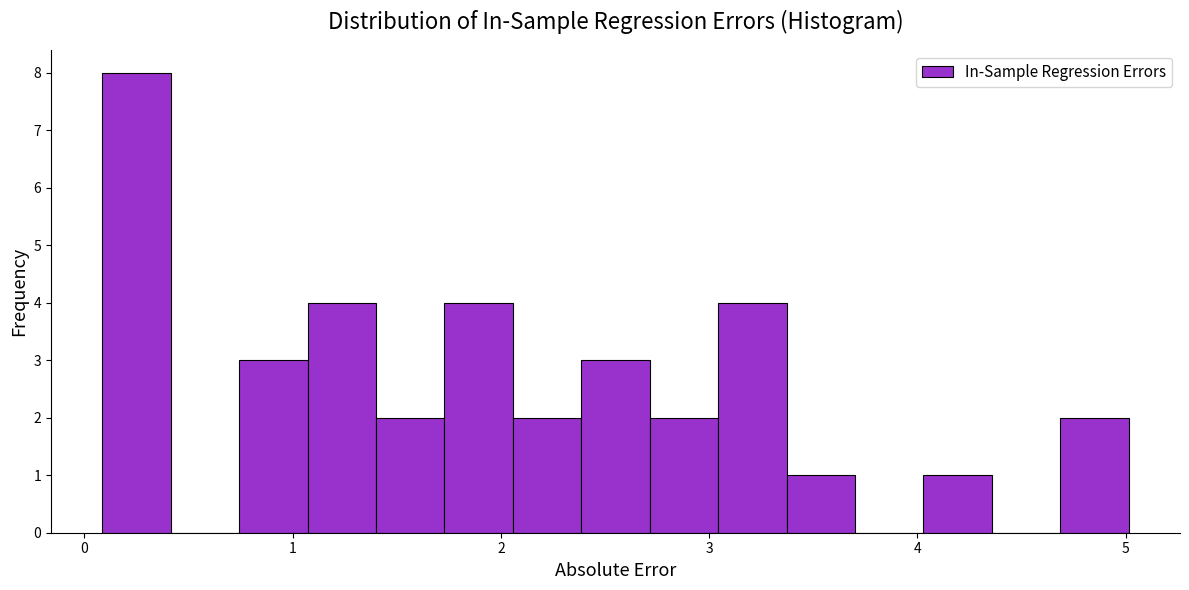

Around what value on the x-axis is the tallest bar? Give the approximate position of its centre, as read against the axis.

0.3